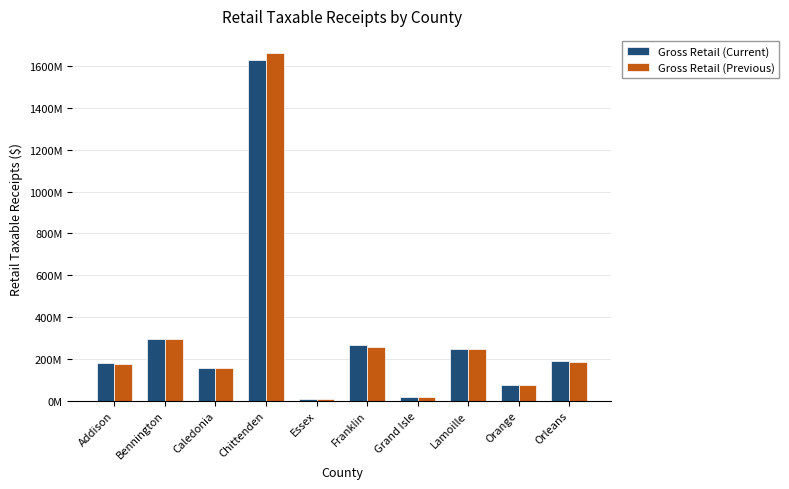

What is the difference between the highest and lowest values at Lamoille?

1163160.9